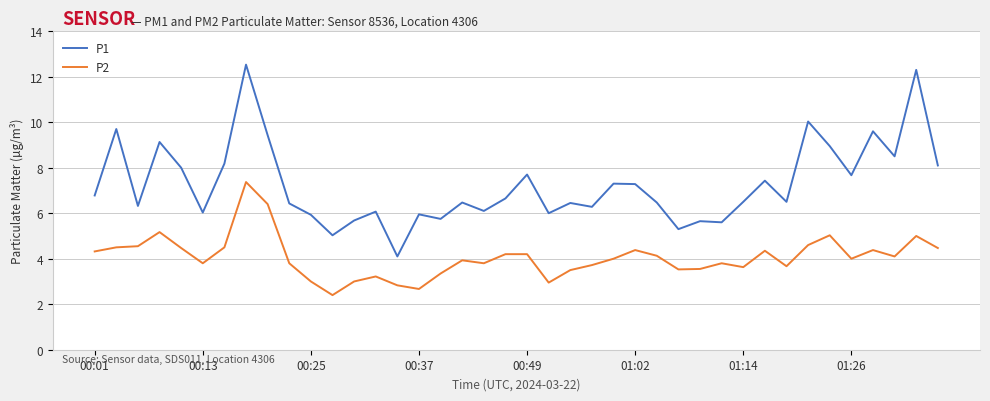

Which series has the widest spread of values?

P1